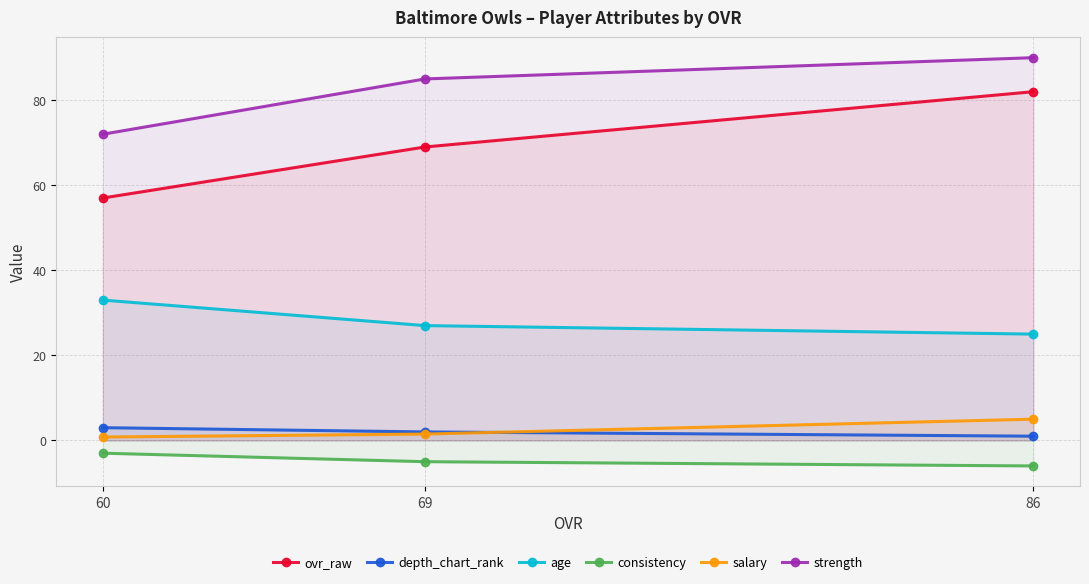

Does the chart have visible grid lines?

Yes